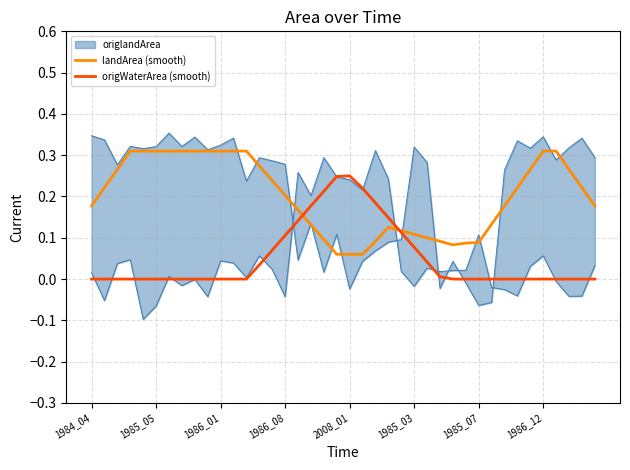

The landArea (smooth) series shows 0.1 at 22. True or false?

False